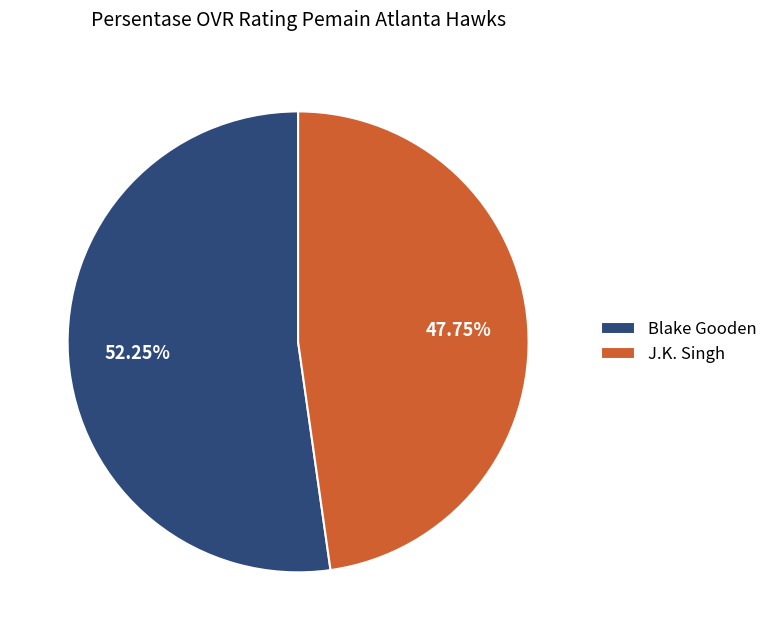

To the nearest percent, what is the difference between the Blake Gooden and J.K. Singh slice percentages?

4%